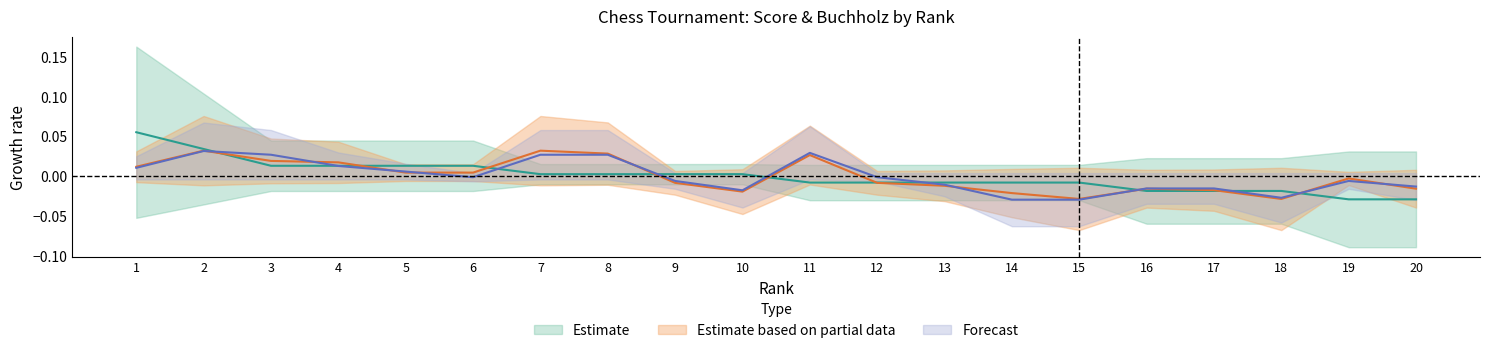

At which label does Buchholz reach its peak?

2